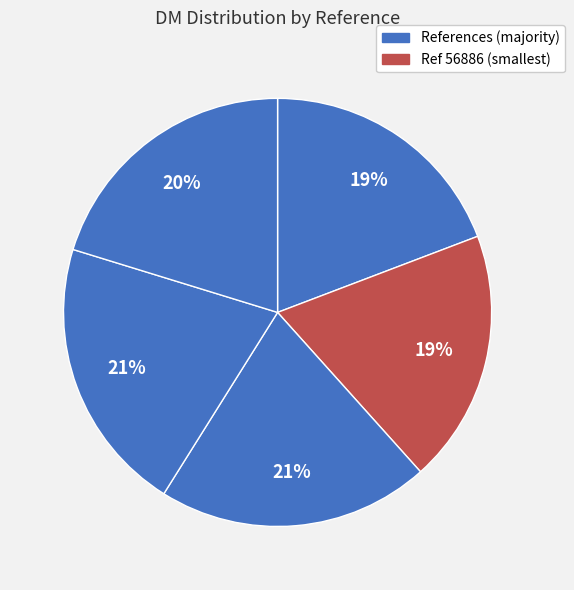

How many segments does this pie chart have?

5